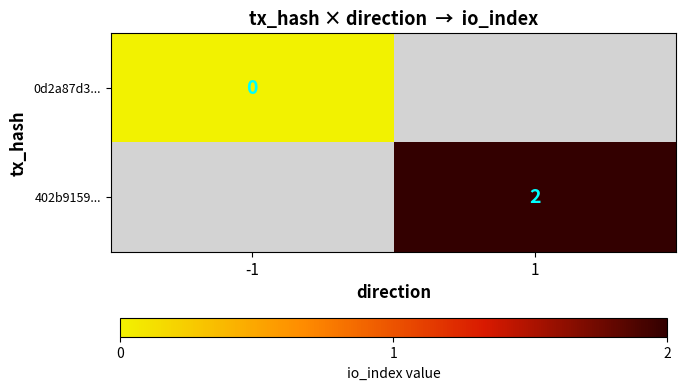

The value of 402b9159... at 1 is 1. True or false?

False